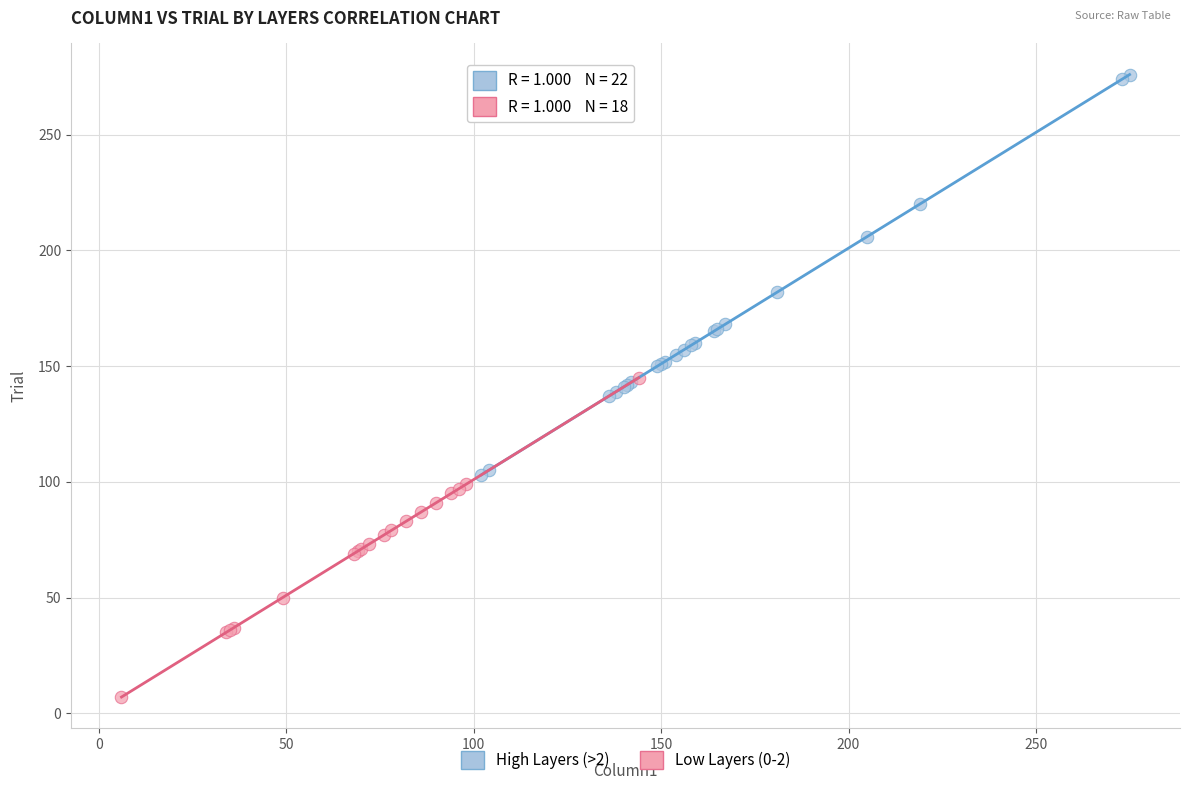

Which series reaches the minimum Y coordinate?

Low Layers (0-2)